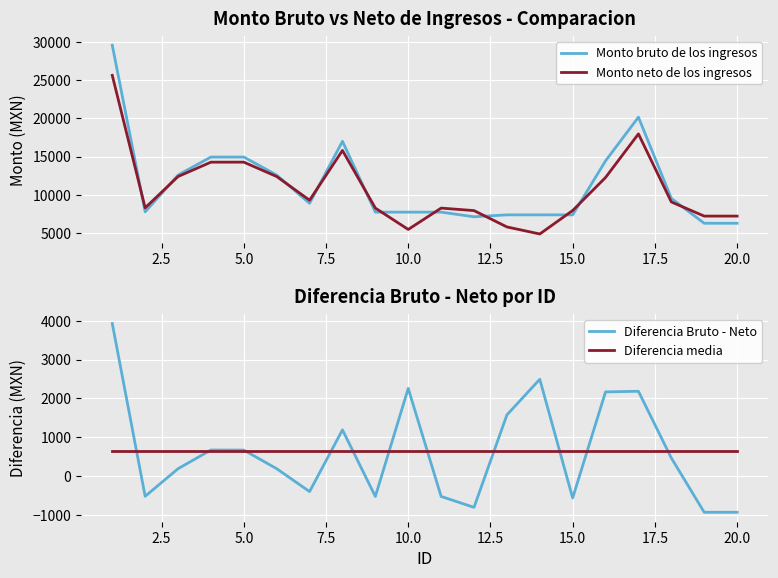

In Monto bruto de los ingresos, how many points are lower than both neighbors (excluding endpoints)?

3